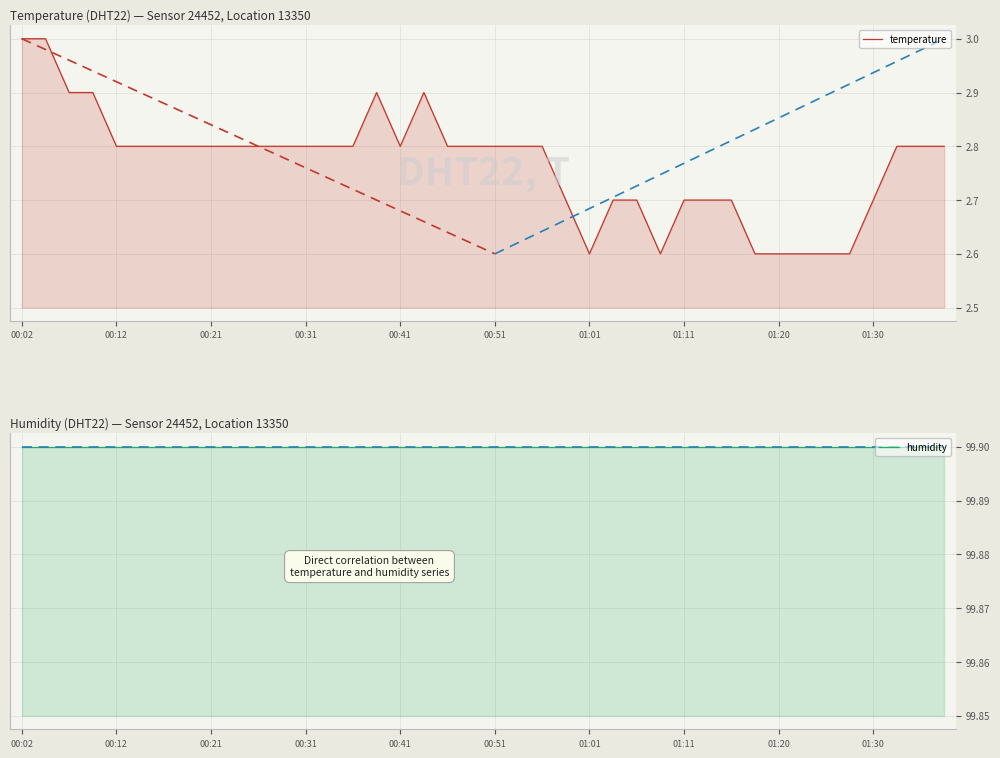

Reading left to right, what are all the values shown in this chart?

temperature: 3.0	3.0	2.9	2.9	2.8	2.8	2.8	2.8	2.8	2.8	2.8	2.8	2.8	2.8	2.8	2.9	2.8	2.9	2.8	2.8	2.8	2.8	2.8	2.7	2.6	2.7	2.7	2.6	2.7	2.7	2.7	2.6	2.6	2.6	2.6	2.6	2.7	2.8	2.8	2.8
humidity: 99.9	99.9	99.9	99.9	99.9	99.9	99.9	99.9	99.9	99.9	99.9	99.9	99.9	99.9	99.9	99.9	99.9	99.9	99.9	99.9	99.9	99.9	99.9	99.9	99.9	99.9	99.9	99.9	99.9	99.9	99.9	99.9	99.9	99.9	99.9	99.9	99.9	99.9	99.9	99.9